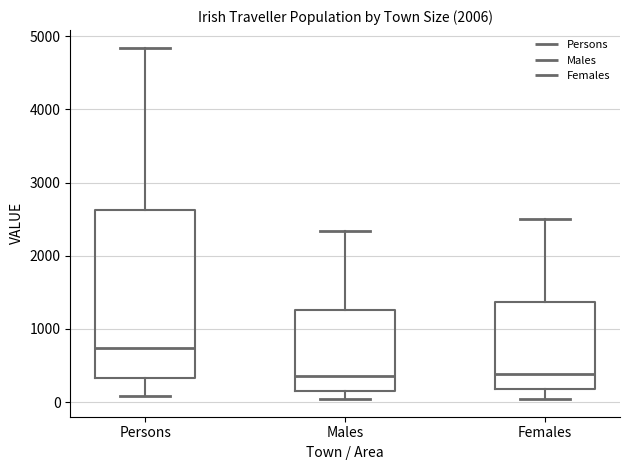

Reading left to right, read every box against the y-axis: the position of its median line, the range the box covers, and the ends of its whiskers. The values are not printed on the chart, so give them approximately, as read against the axis.

Persons: median 700, box 300 to 2600, whiskers 100 to 4800
Males: median 400, box 200 to 1300, whiskers 0 to 2300
Females: median 400, box 200 to 1400, whiskers 0 to 2500